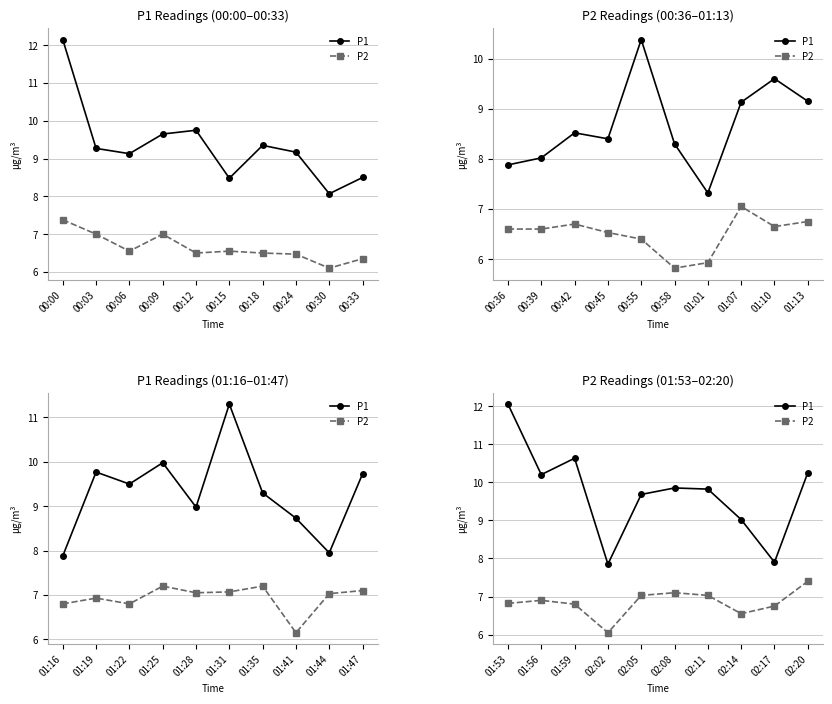

The P1 series shows 3.7 at 02:20. True or false?

False